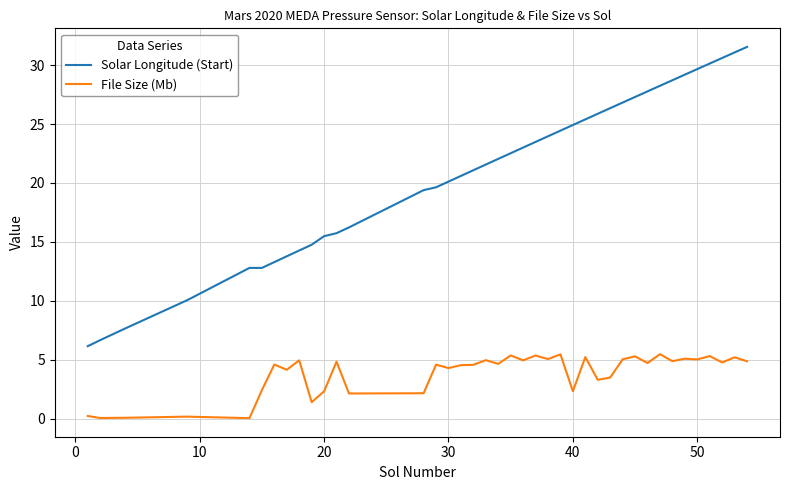

What is the greatest value displayed?

31.5